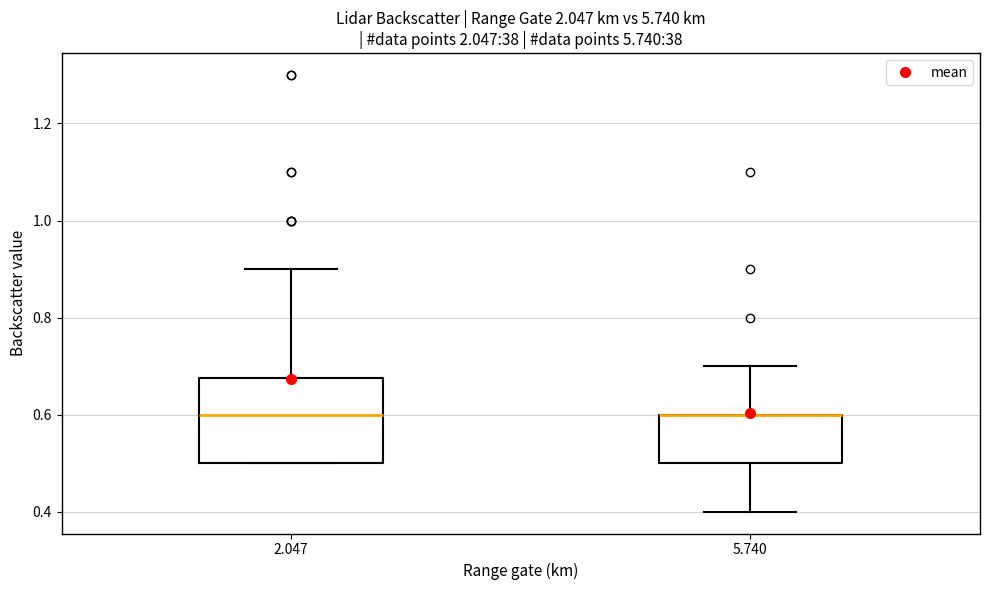

Which box is the tallest, from its lower edge to its upper edge?

2.047